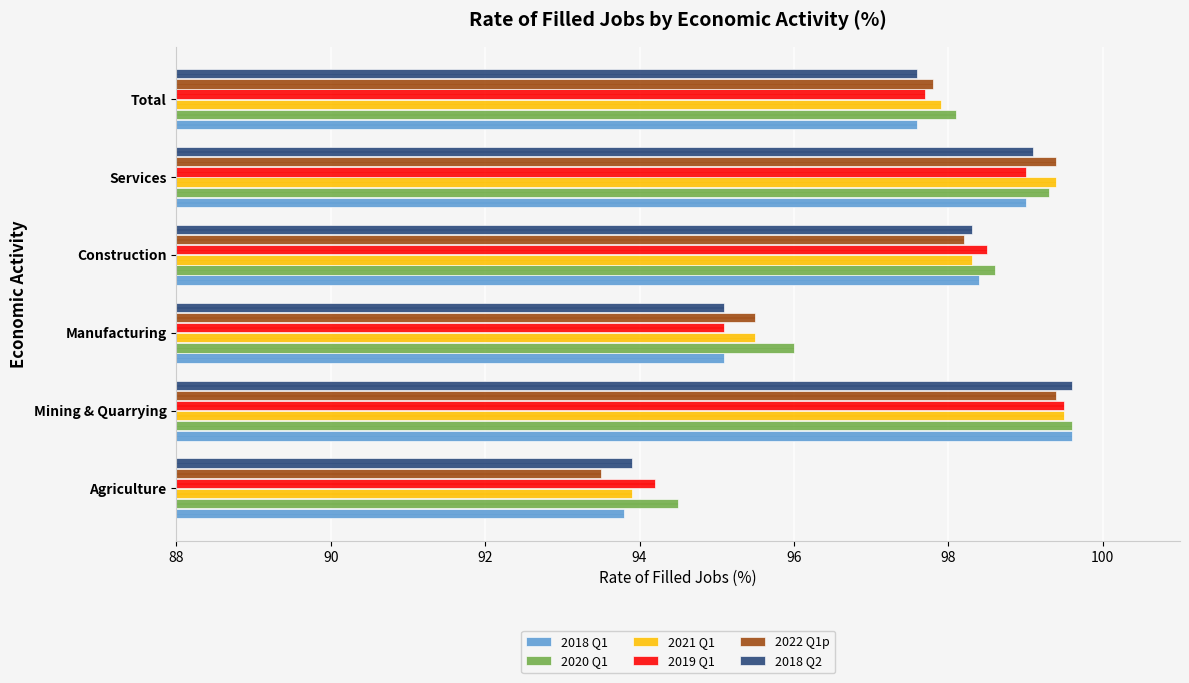

Is the value of Rate of Filled Jobs (2020 Q1) at Total greater than the value of Rate of Filled Jobs (2021 Q1) at Services?

No